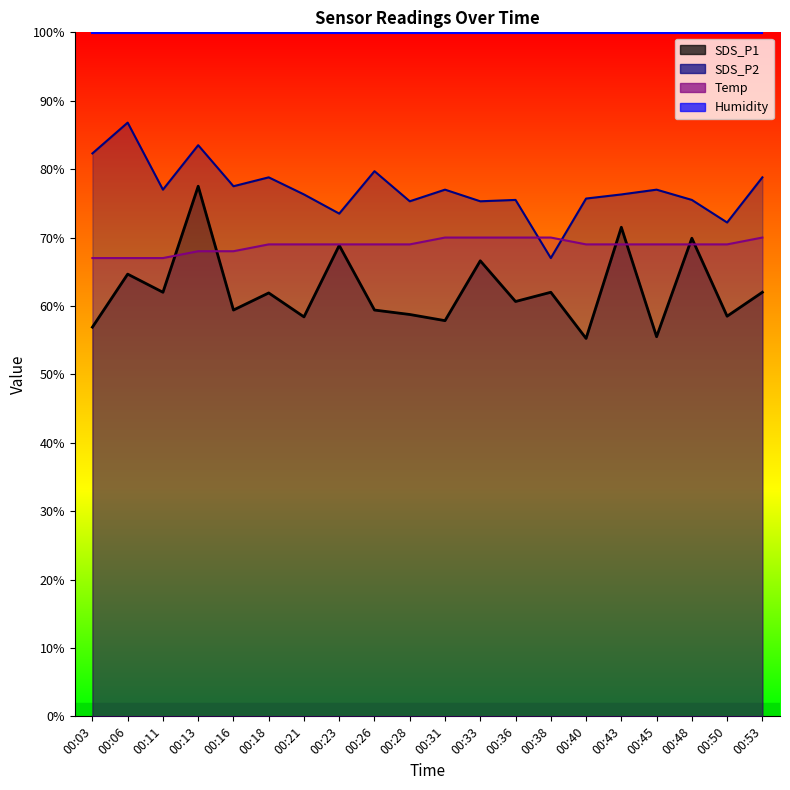

Where do SDS_P1 and Temp first cross each other?

00:11 and 00:13